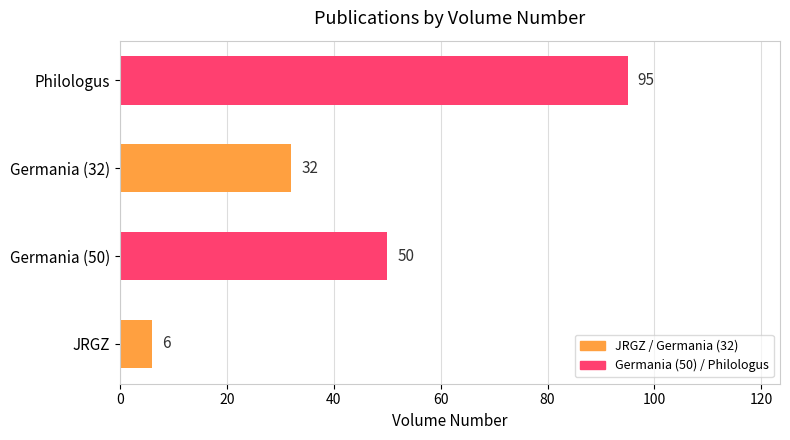

What is the ratio of the value at Philologus to the value at JRGZ?

15.8